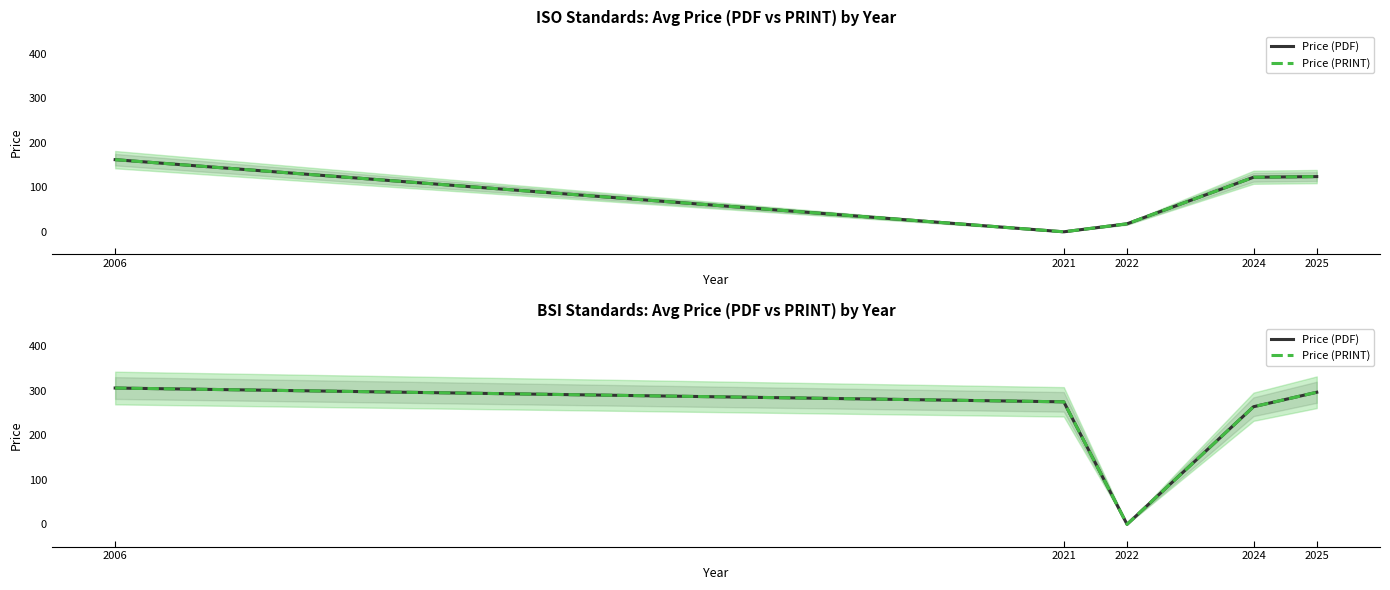

How many series are shown in this chart?

2